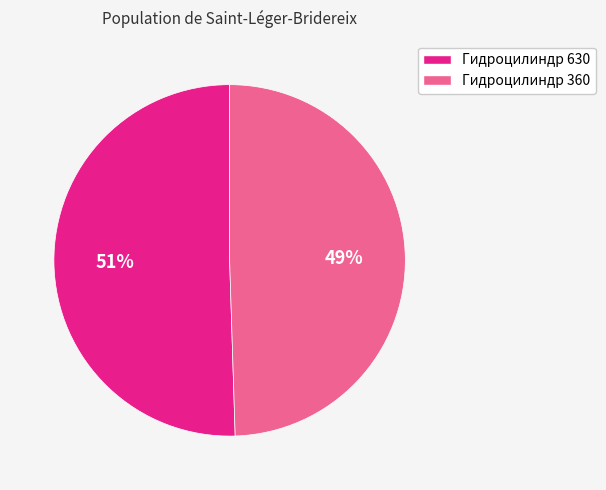

Rank the categories by value from lowest to highest.

Гидроцилиндр 360, Гидроцилиндр 630